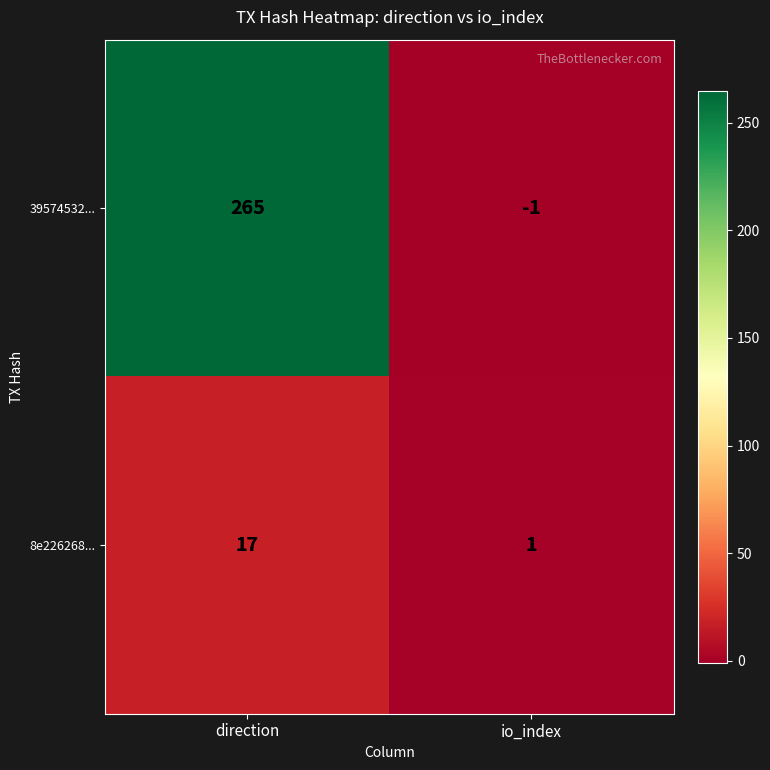

Between direction and io_index, which series saw the biggest shift?

39574532...